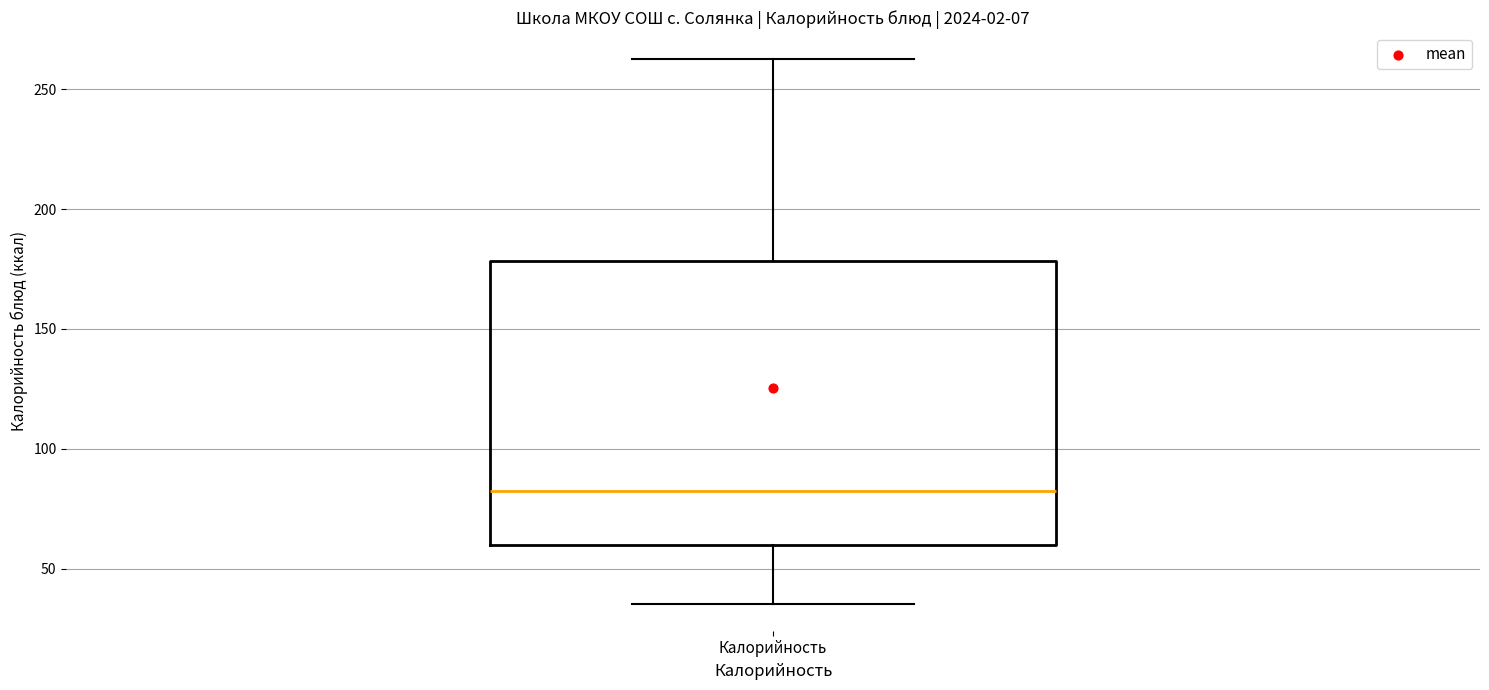

Read this box plot against the y-axis: the position of the median line, the range covered by the box, and the ends of both whiskers. The values are not printed on the chart, so give them approximately, as read against the axis.

median 80, box 60 to 180, whiskers 35 to 265